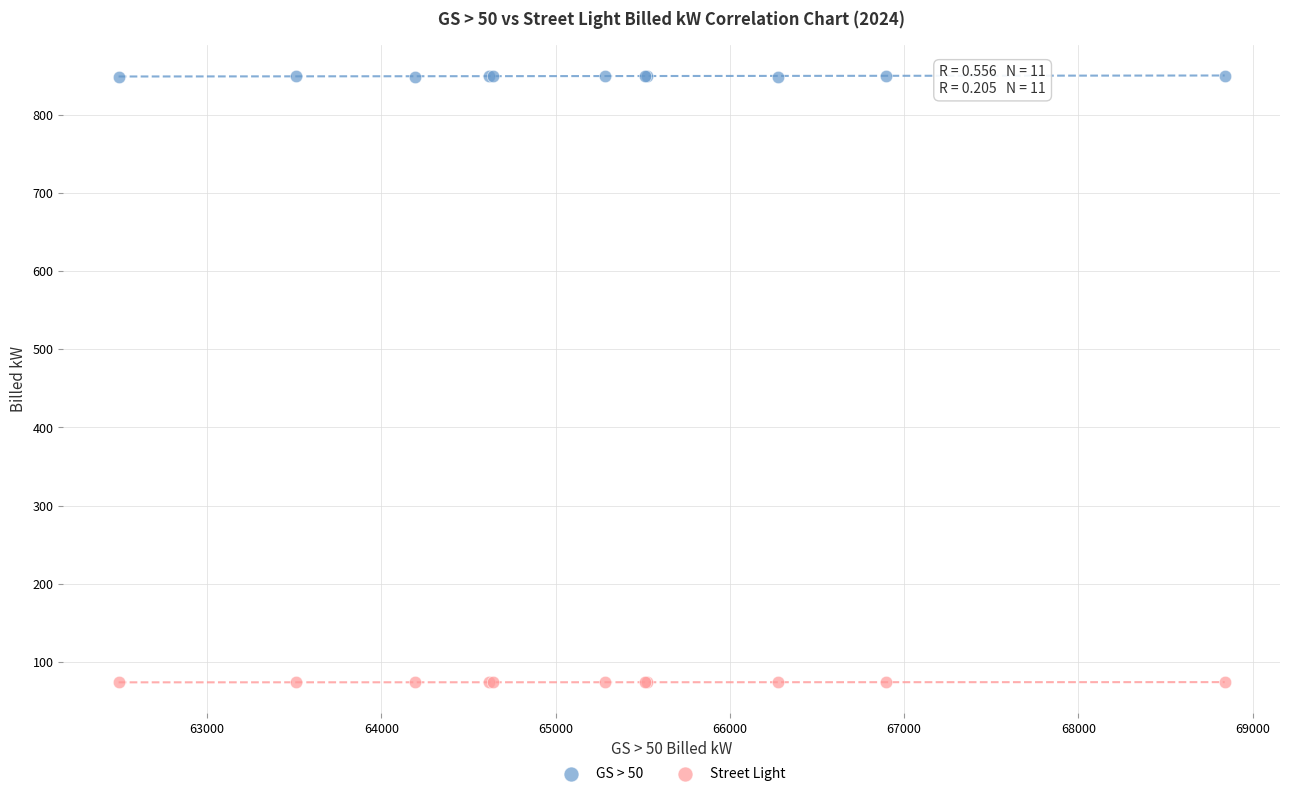

What are all the series names shown in the legend?

GS > 50, Street Light